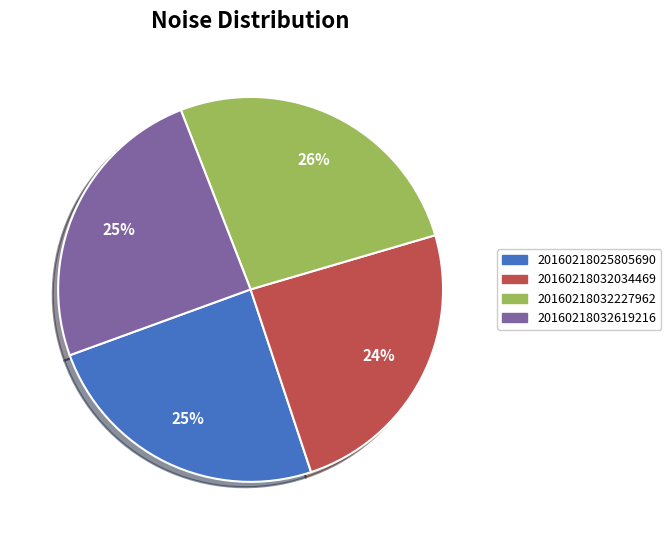

How many slices are in this pie chart?

4